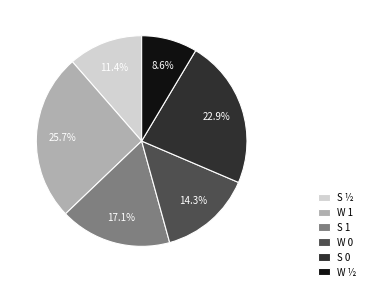

Which slice is the largest?

W 1